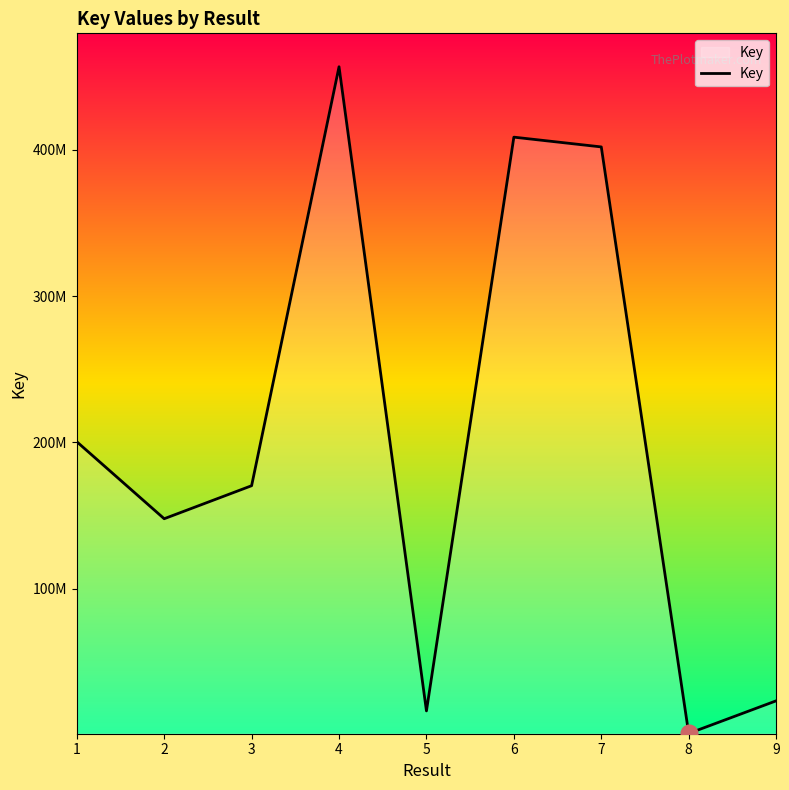

Does the chart display data point markers on the line(s)?

No